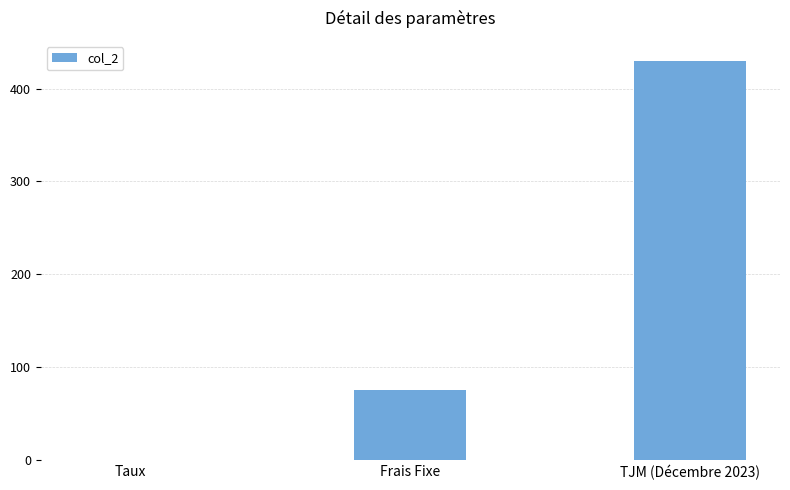

What is the average value?

168.4